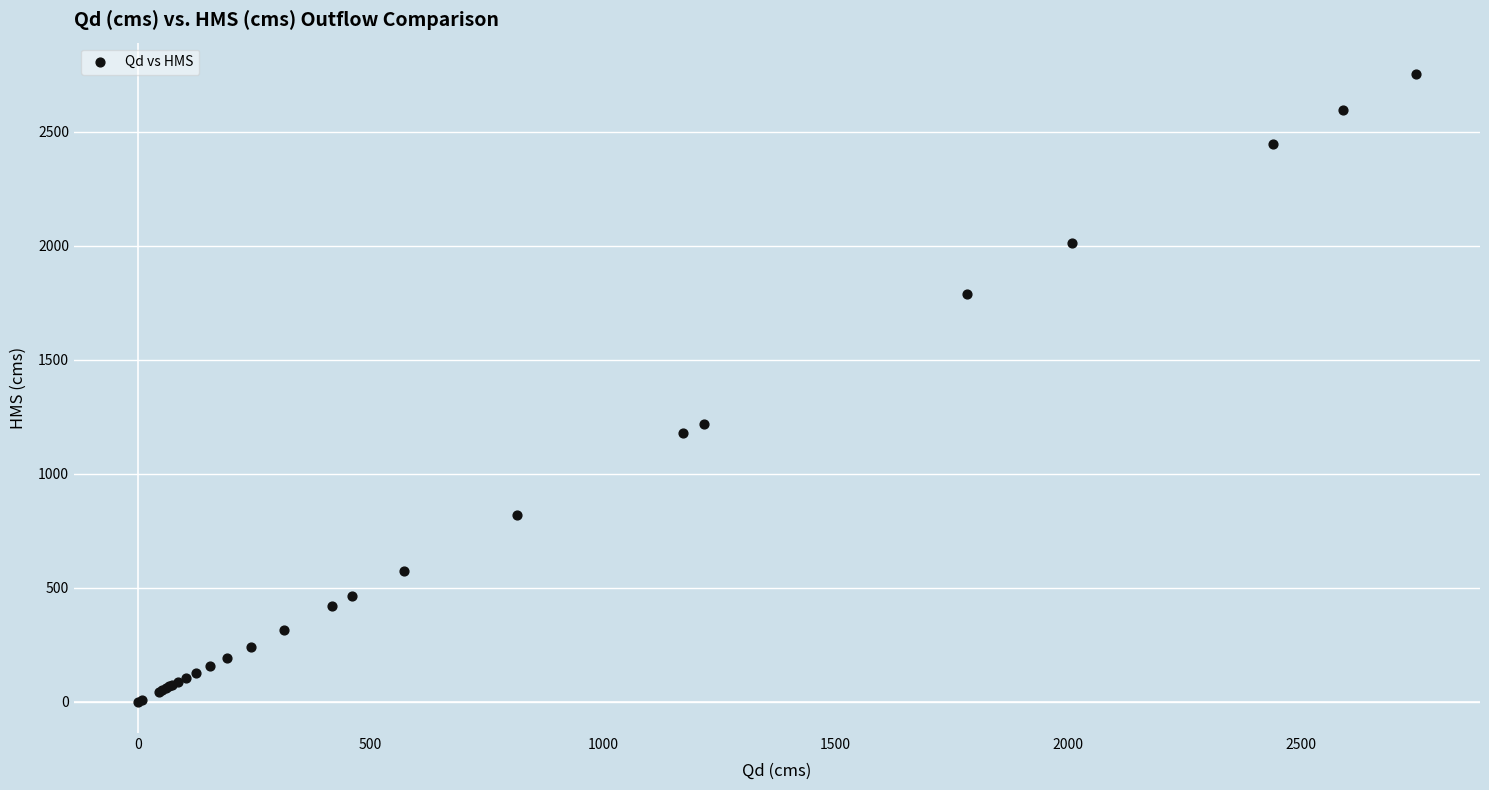

What Y value in the scatter plot is closest to 1376?

1218.1